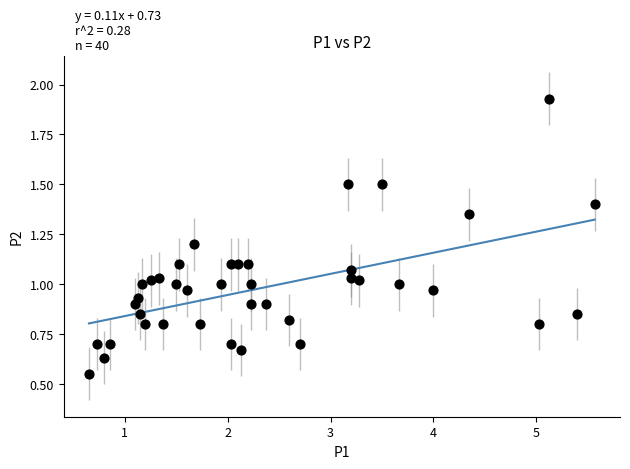

What is the range of X values (max minus min)?

4.9